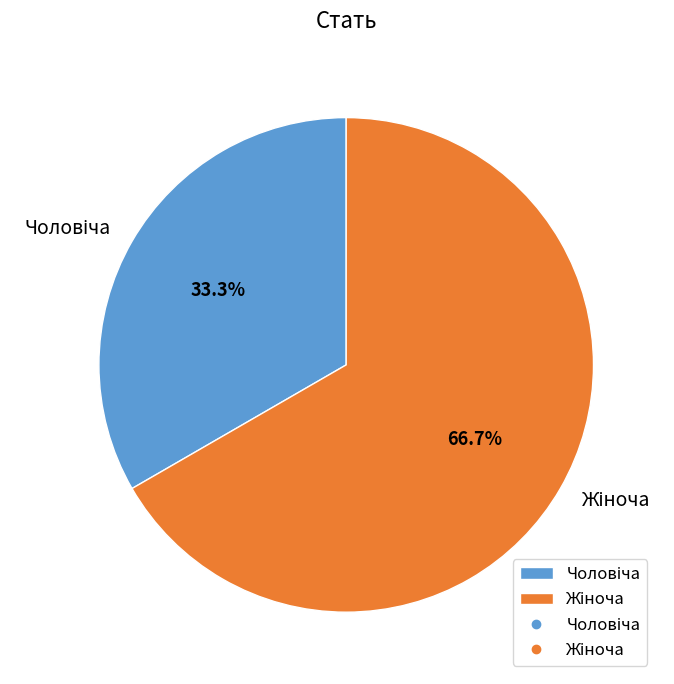

Is there a majority slice in this chart?

Yes